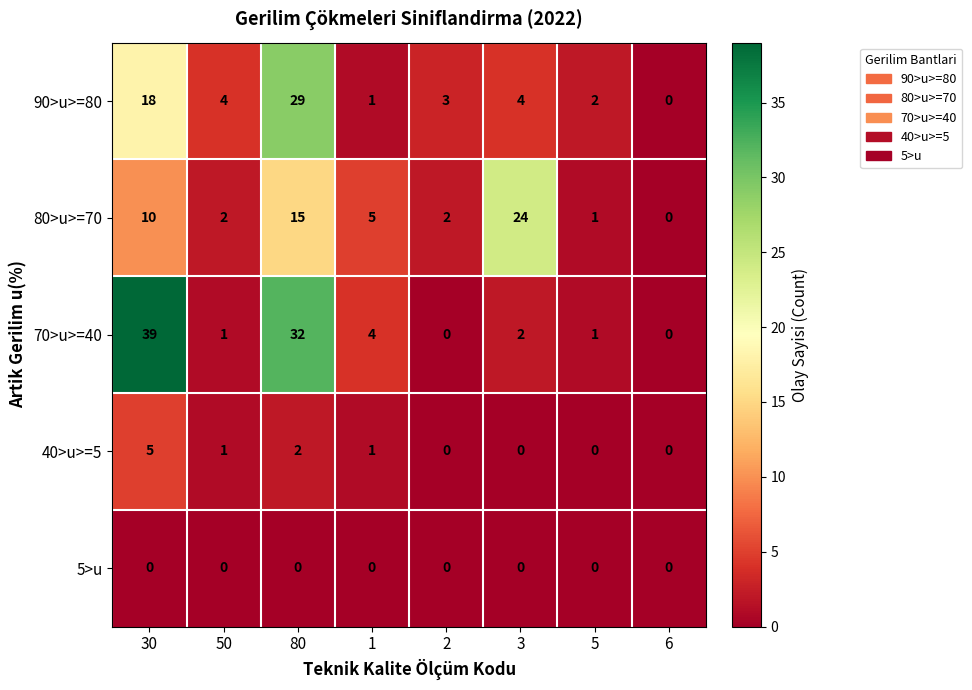

True or false: 5>u has a value of 0 at 3.

True